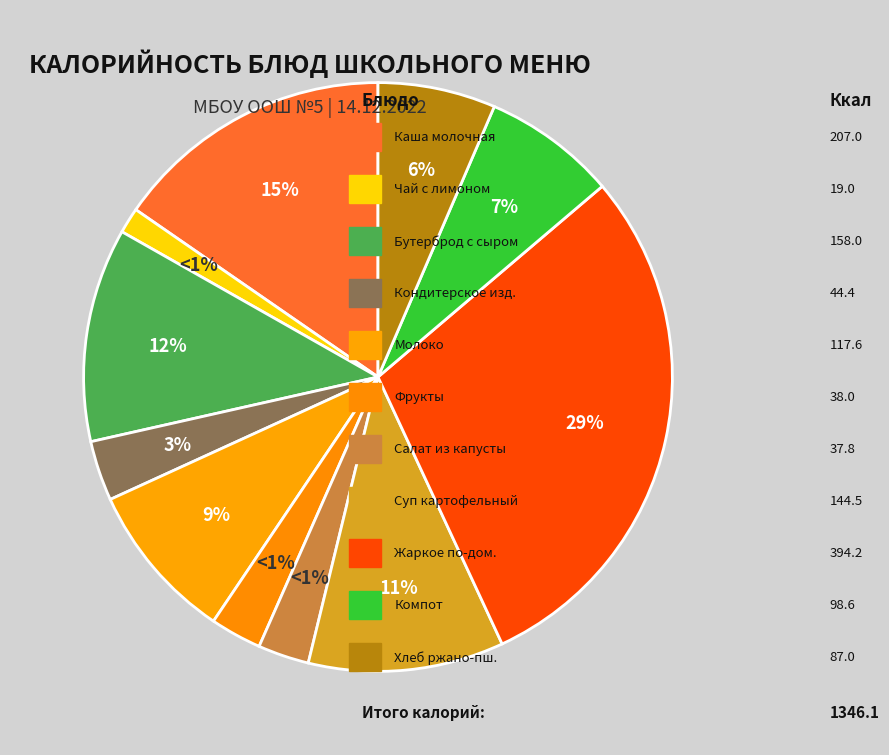

What percentage is the Каша Дружба молочная с маслом сливочным slice, to the nearest percent?

15%